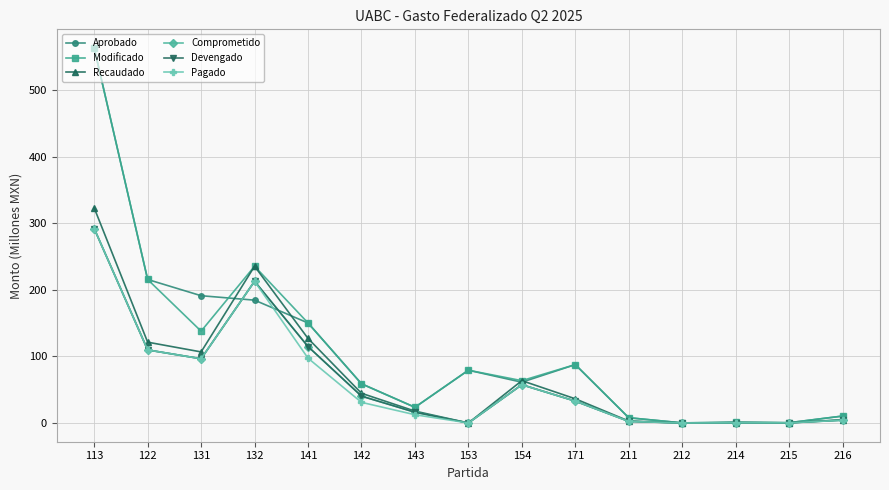

At how many categories does at least one series exceed 183?

4